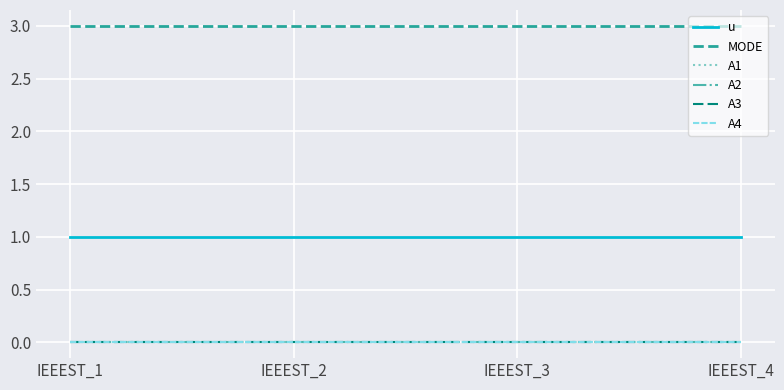

Is it true that u equals 2 at IEEEST_2?

False